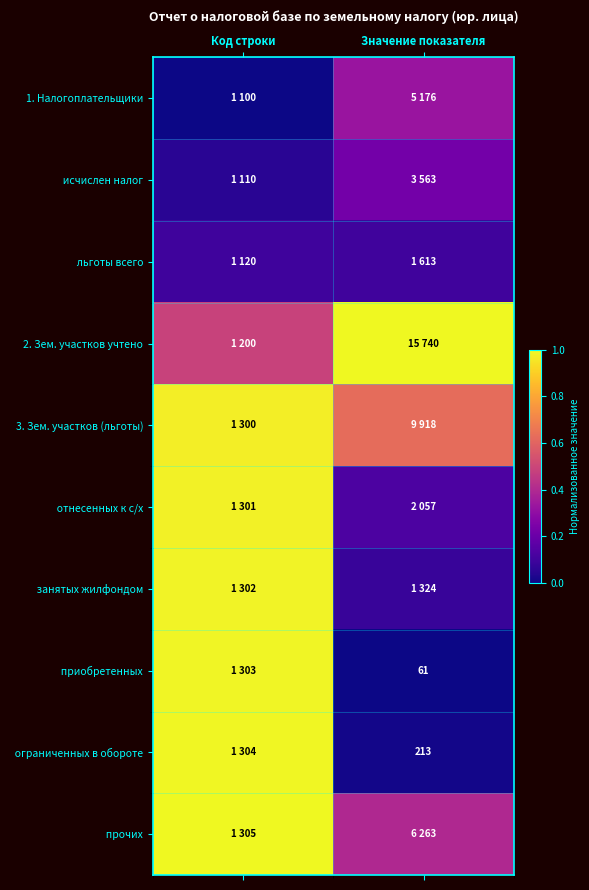

Is it true that льготы всего equals 0.1 at Код строки?

True